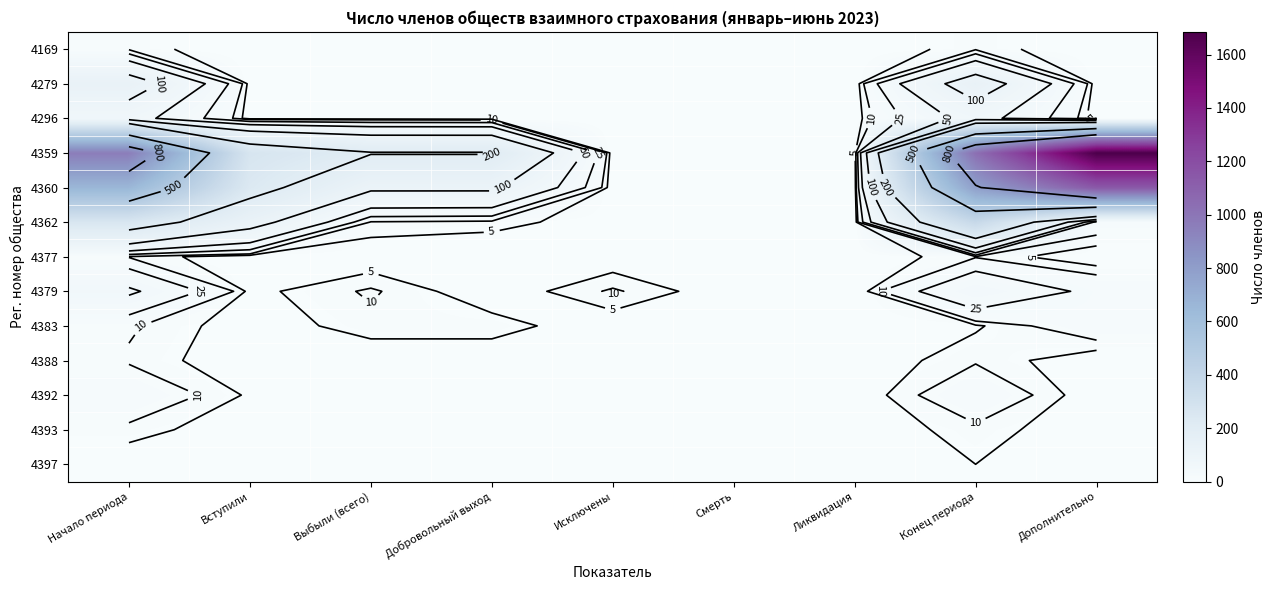

Read the 4392 value at Конец периода, to the nearest 10.

20